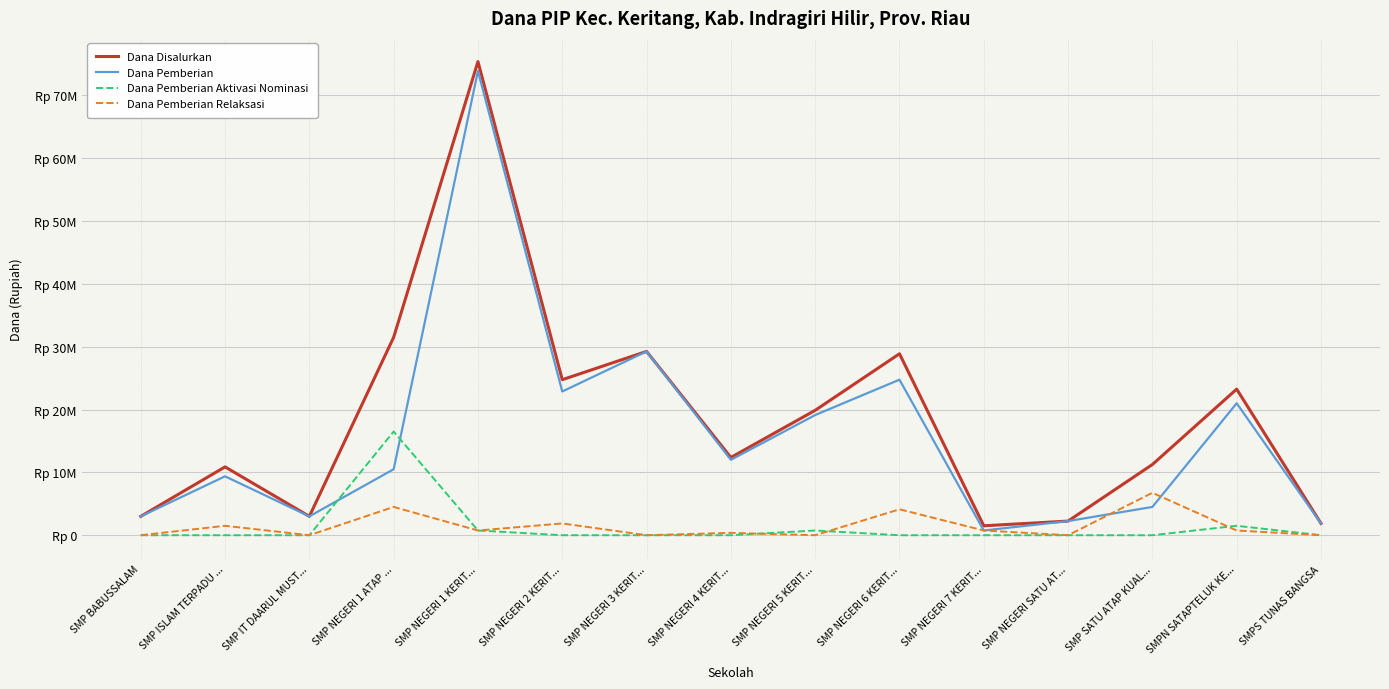

What is the value of the Dana Pemberian point at the 9th from the left?

19125000